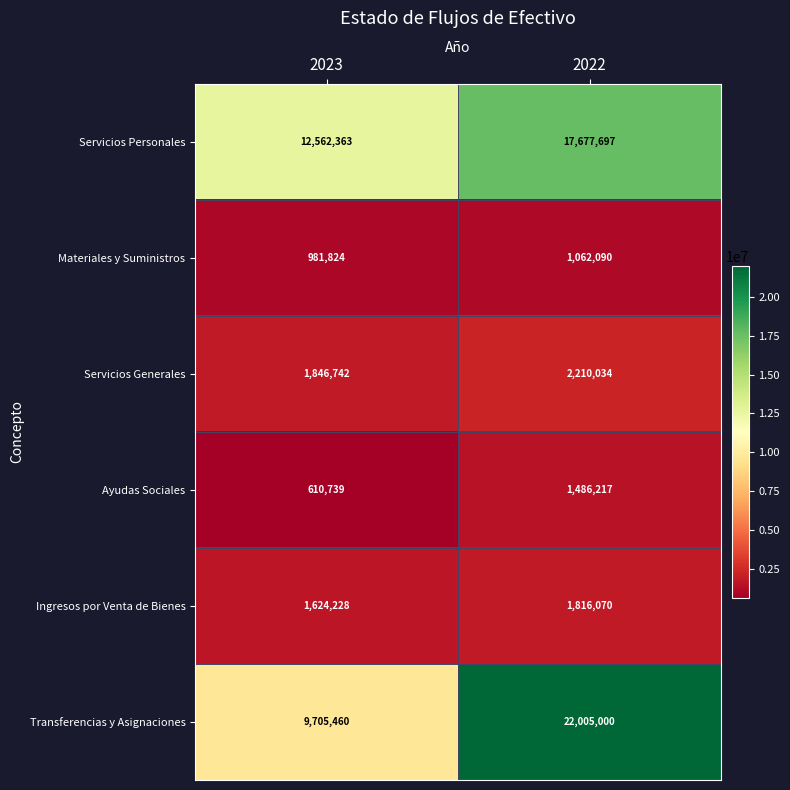

How many data points in Servicios Generales are less than 2210034?

1